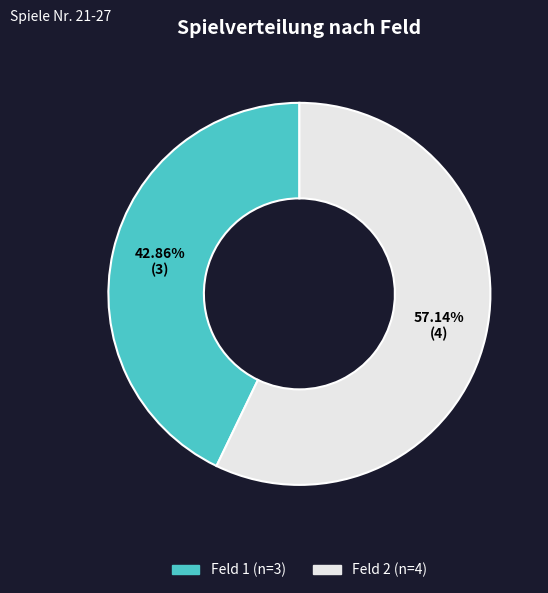

Is there a majority slice in this chart?

Yes